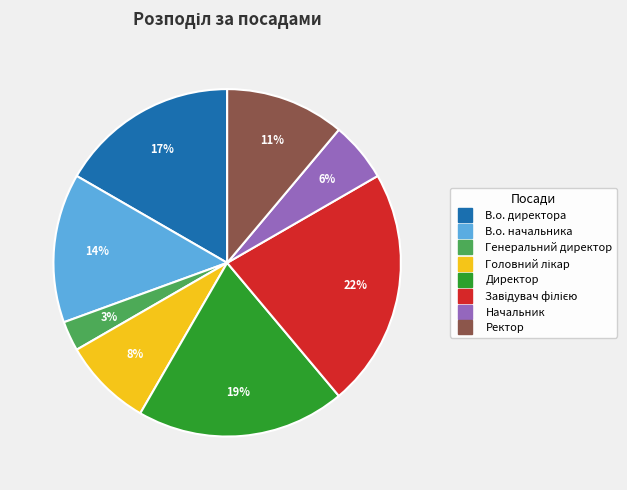

What is the smallest slice in the pie chart?

Генеральний директор